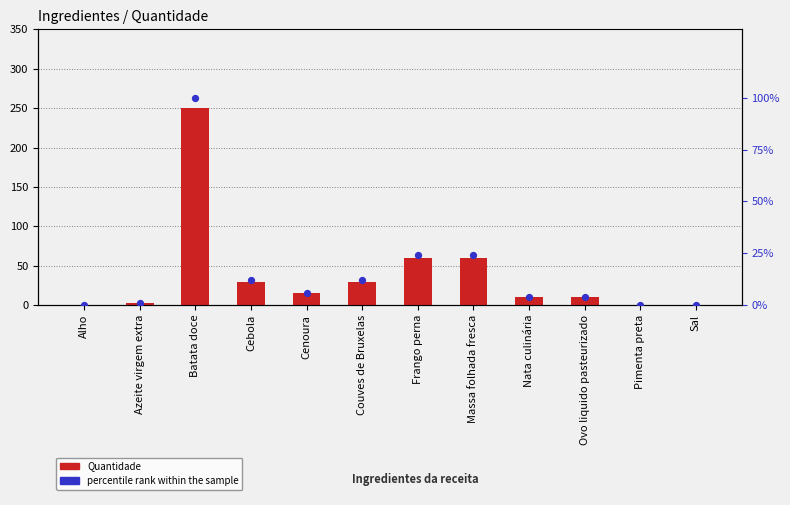

At which category is the sum across all series the highest?

Batata doce